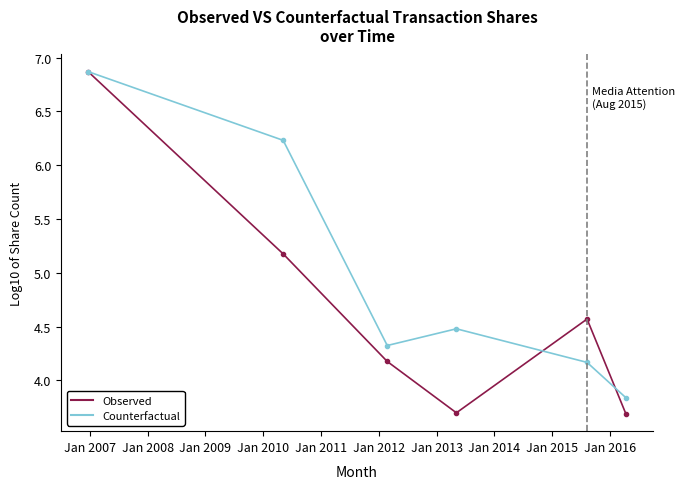

What is the value of the Counterfactual point at the 2nd from the left?

6.2